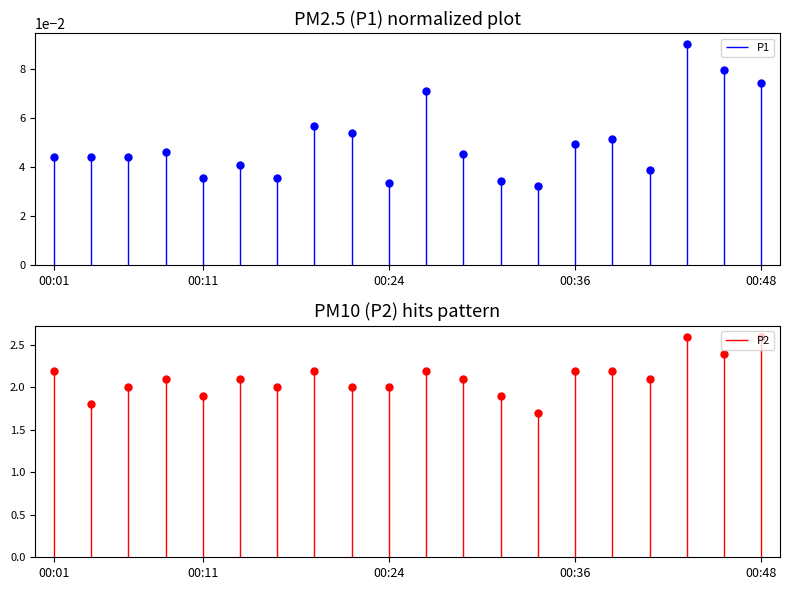

Rank the series at 00:26 from highest to lowest value.

P2, P1